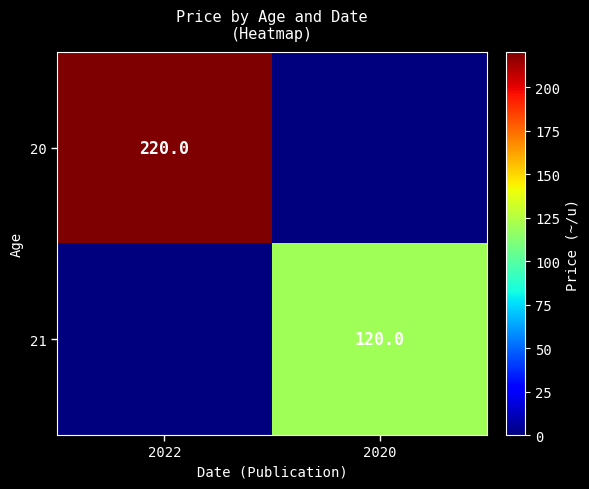

The value of 21 at 2020 is 120. True or false?

True